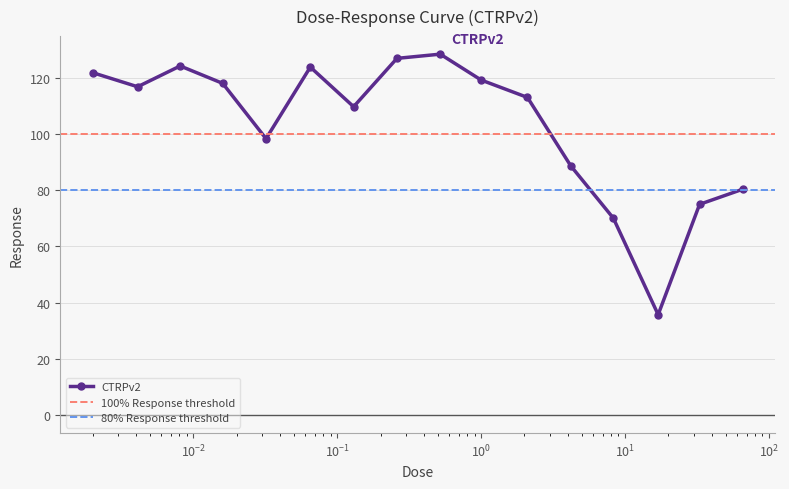

Where does the data first go above 116?

0.002